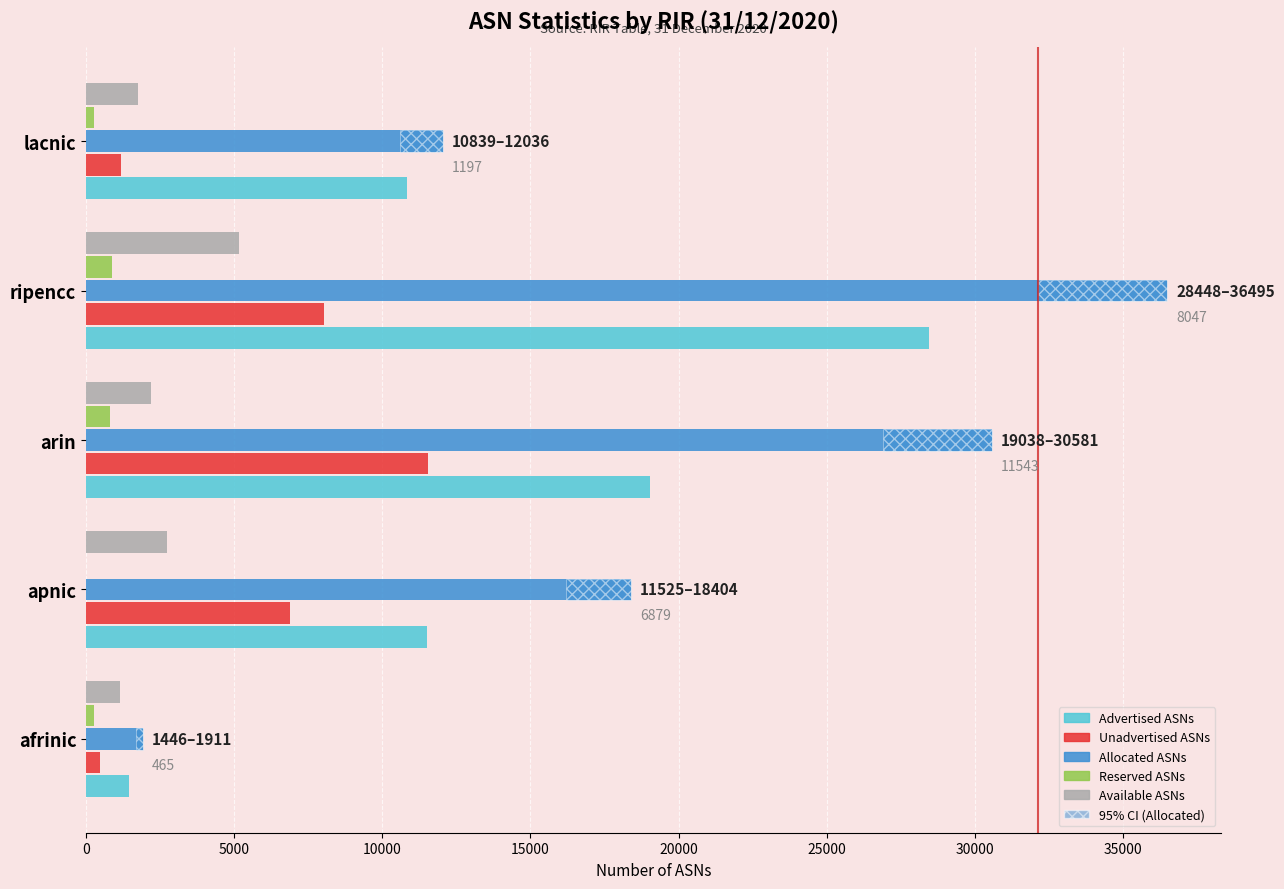

True or false: Unadvertised ASNs has a value of 1197 at lacnic.

True